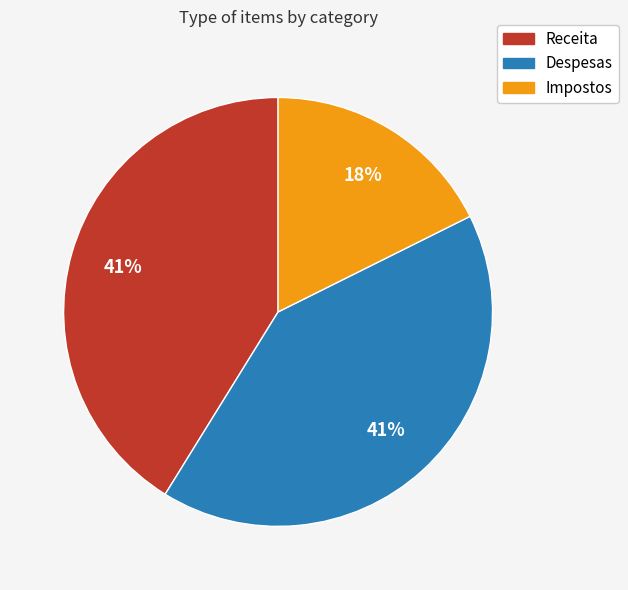

Is there a majority slice in this chart?

No